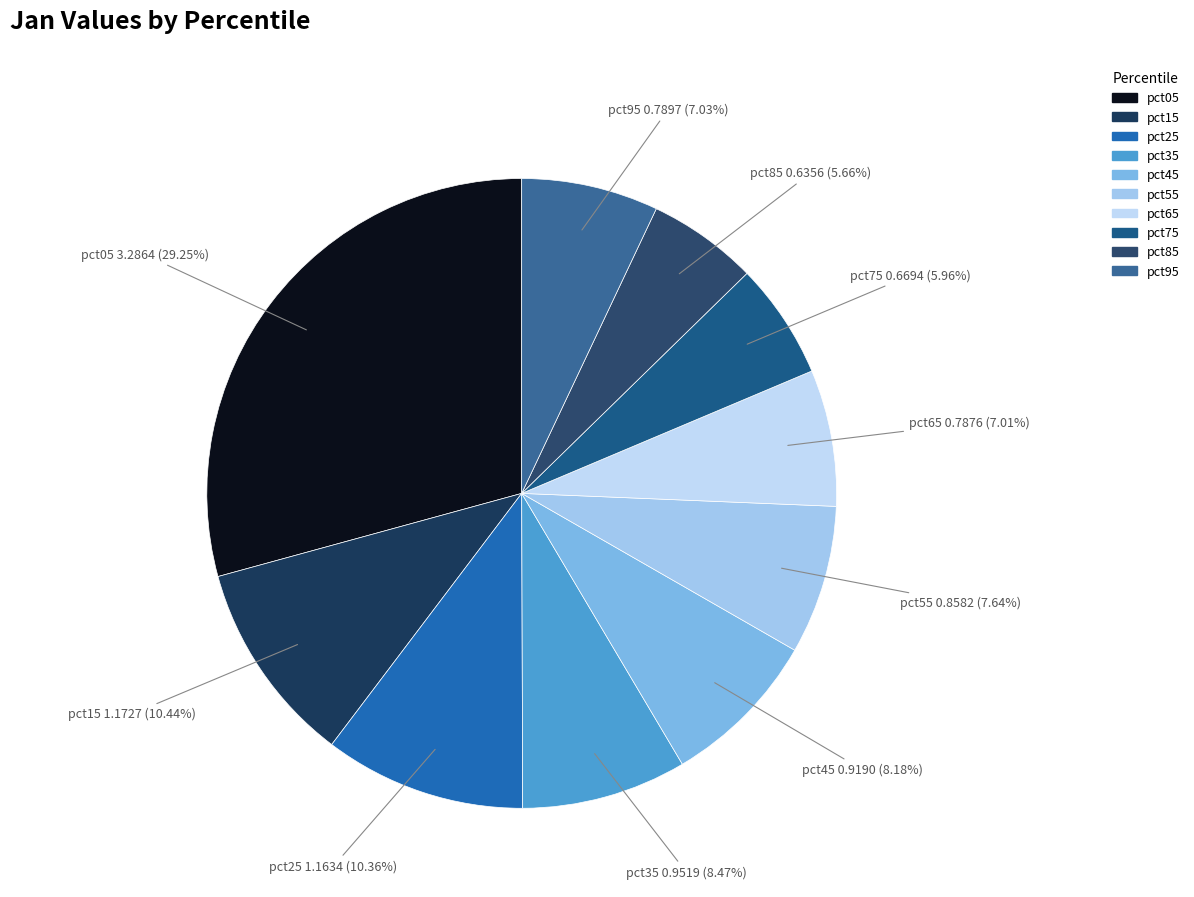

To the nearest percent, what is the difference between the pct05 and pct15 slice percentages?

19%